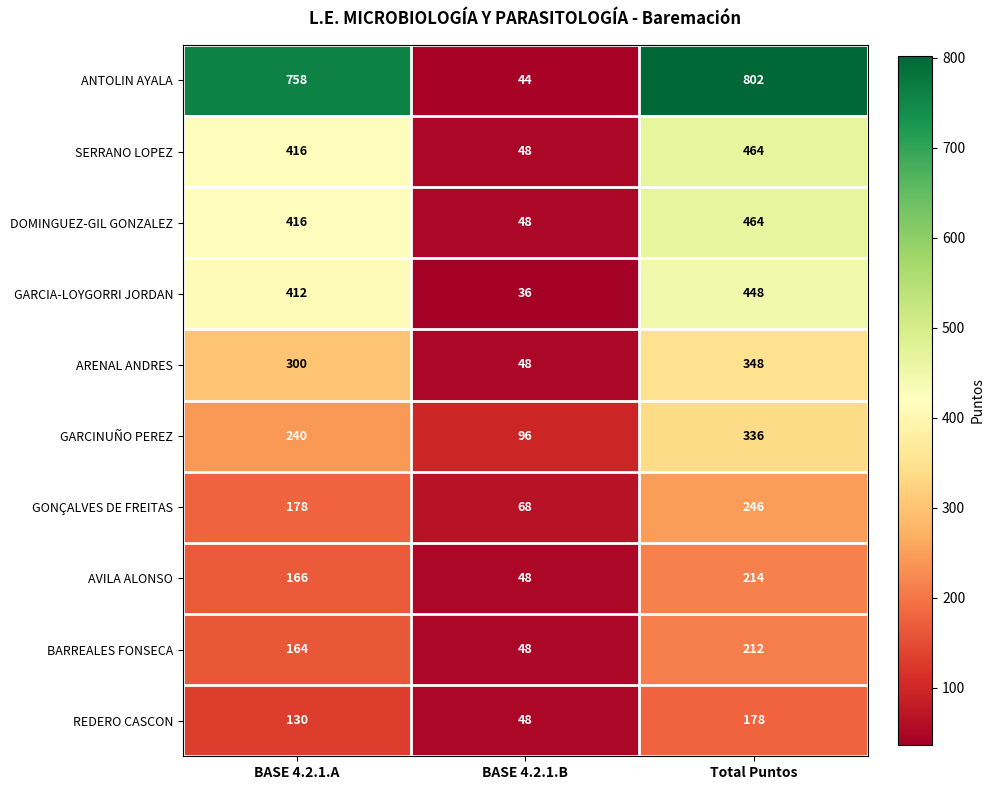

What is the sum of all GARCINUÑO PEREZ values?

672